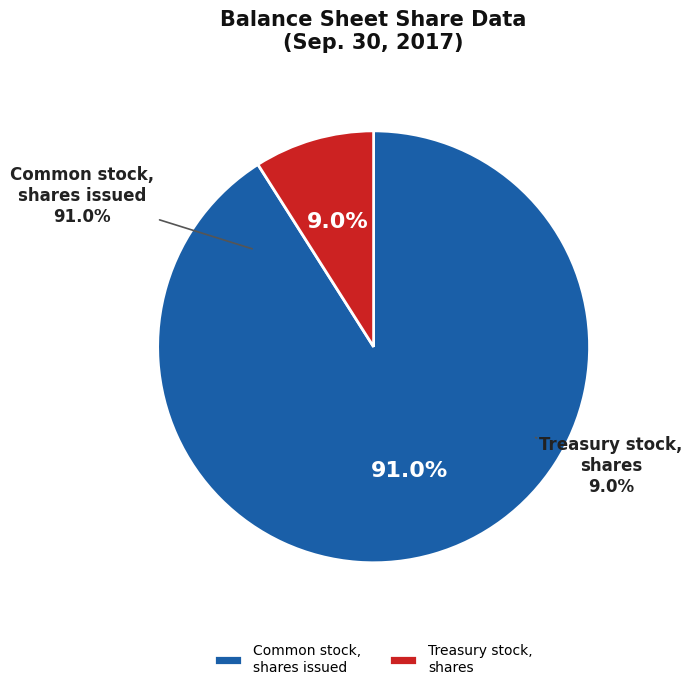

What is the total percentage of Common stock, shares issued and Treasury stock, shares?

100.0%